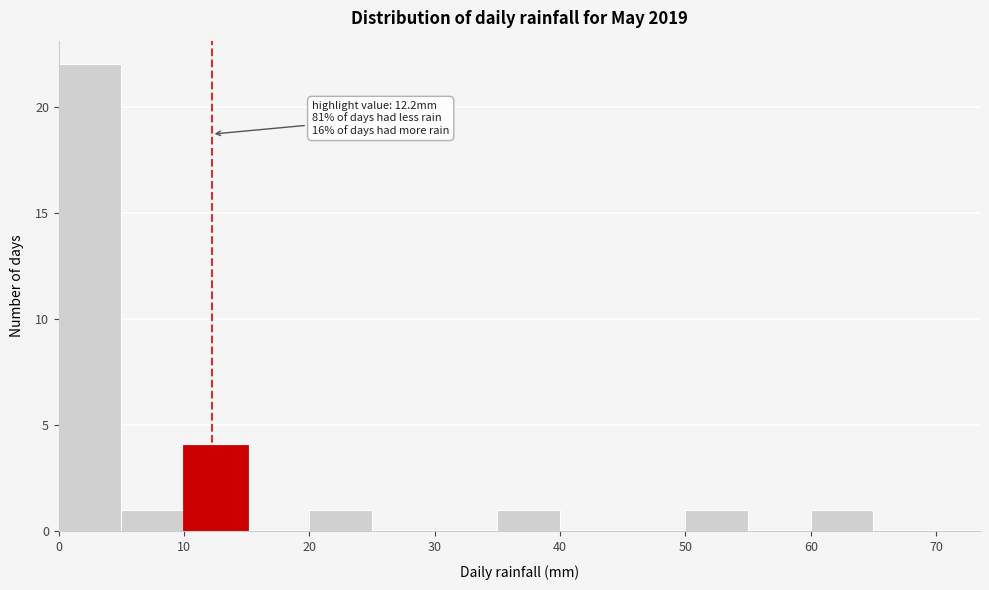

Which range on the x-axis has the tallest bar?

0 to 5